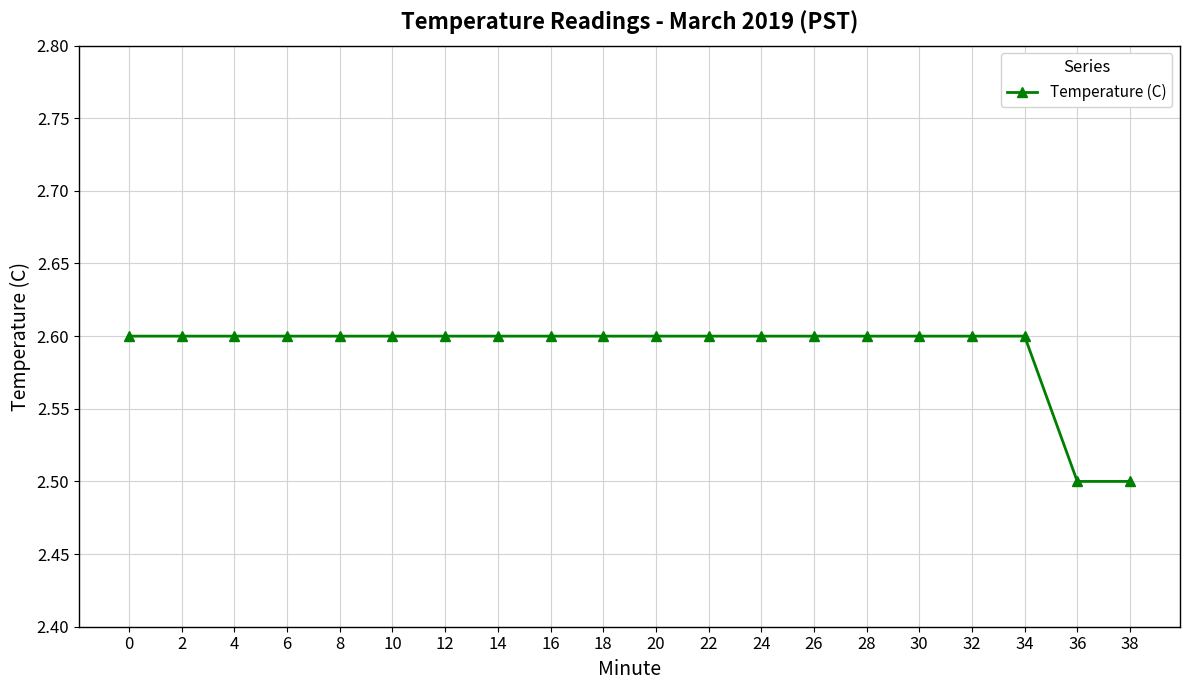

What is the difference between the second highest and minimum values?

0.1